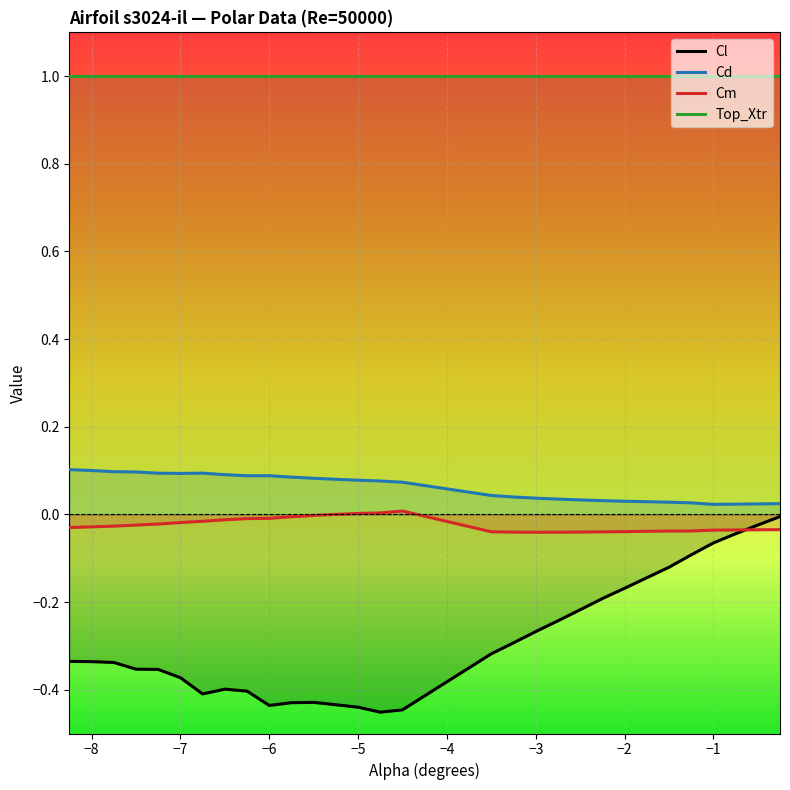

True or false: Top_Xtr and Cl cross at least once.

False